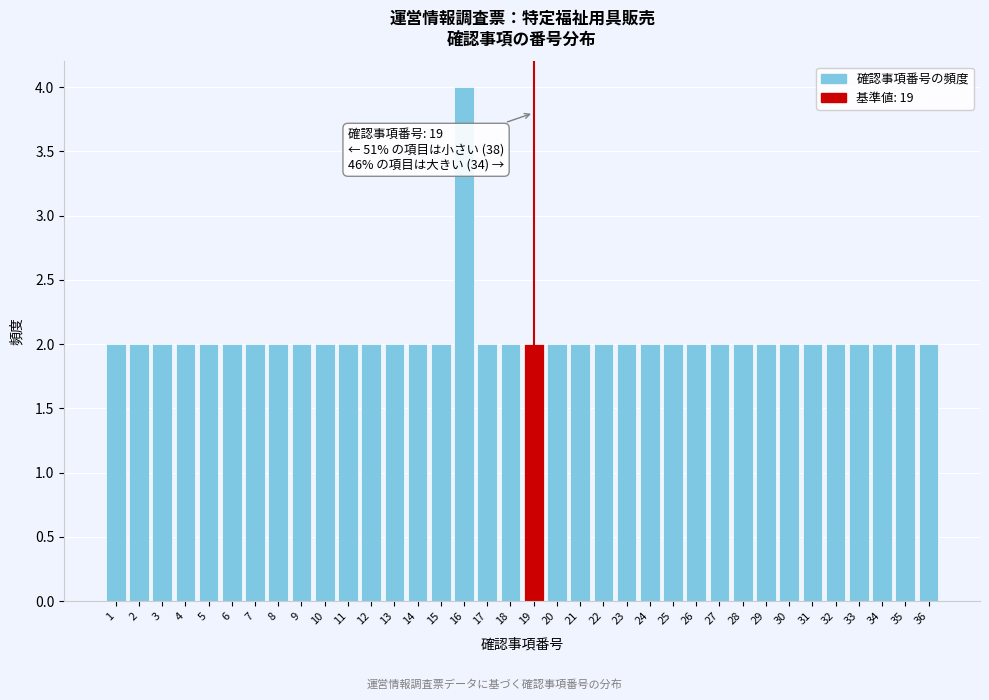

Over which range of the x-axis is the bar tallest?

15.5 to 16.5